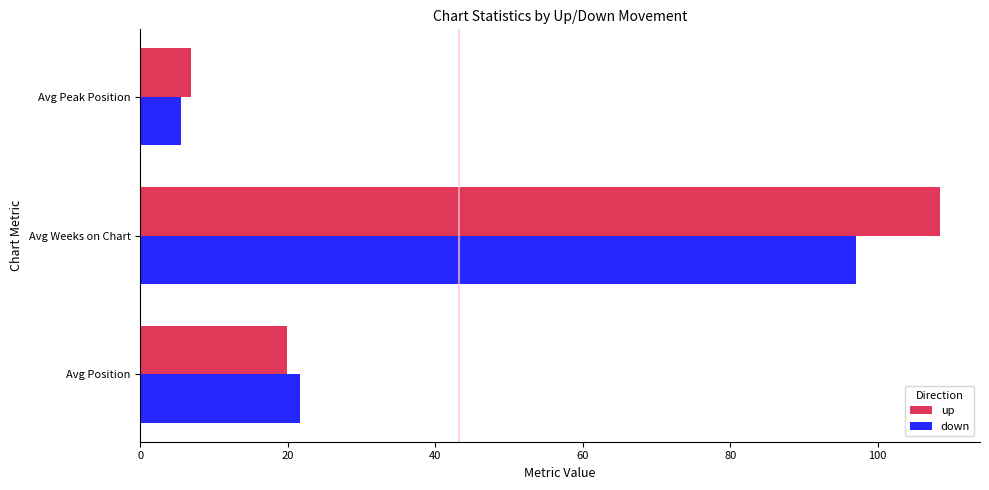

What are all the series names shown in the legend?

up, down